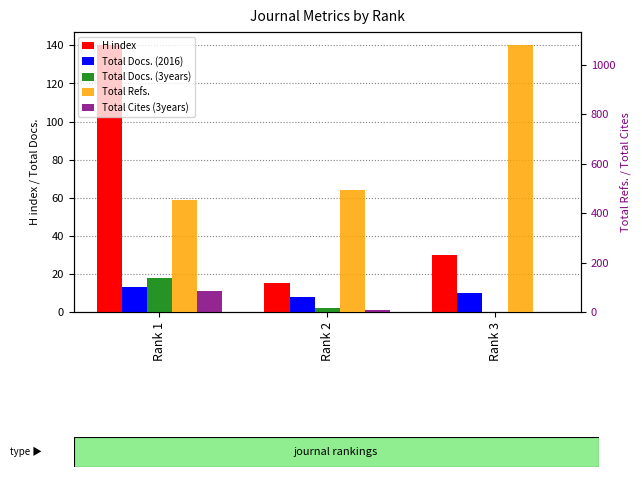

What is the value of the Total Cites (3years) bar at the 2nd from the left?

8